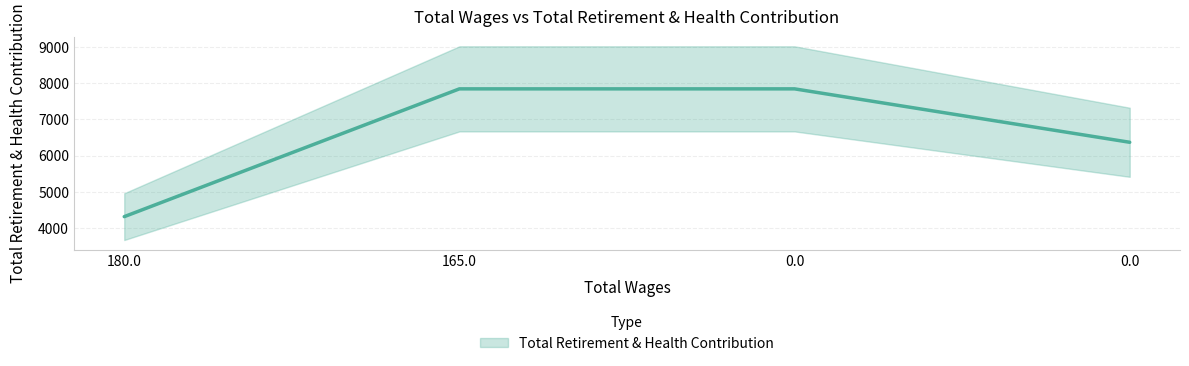

Reading right to left, extract all data points from this chart.

0.0=6367	0.0=7844	165.0=7844	180.0=4311